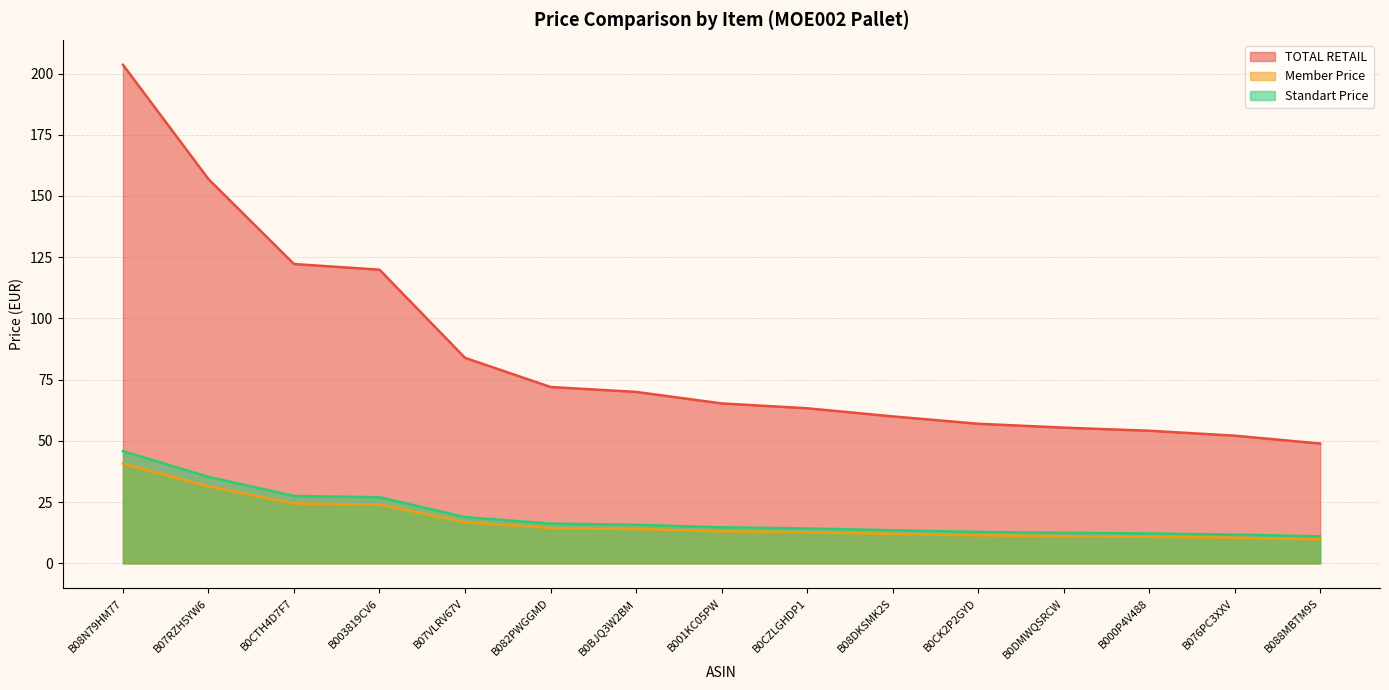

True or false: TOTAL RETAIL has more than 1 points higher than both neighbors.

False